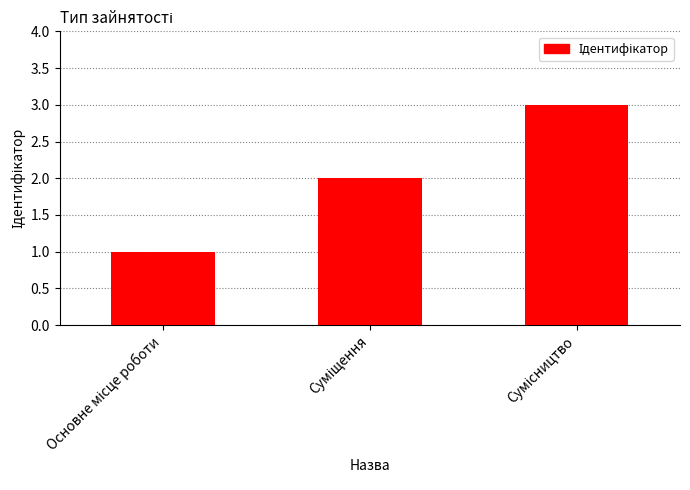

What is the maximum value shown in the chart?

3